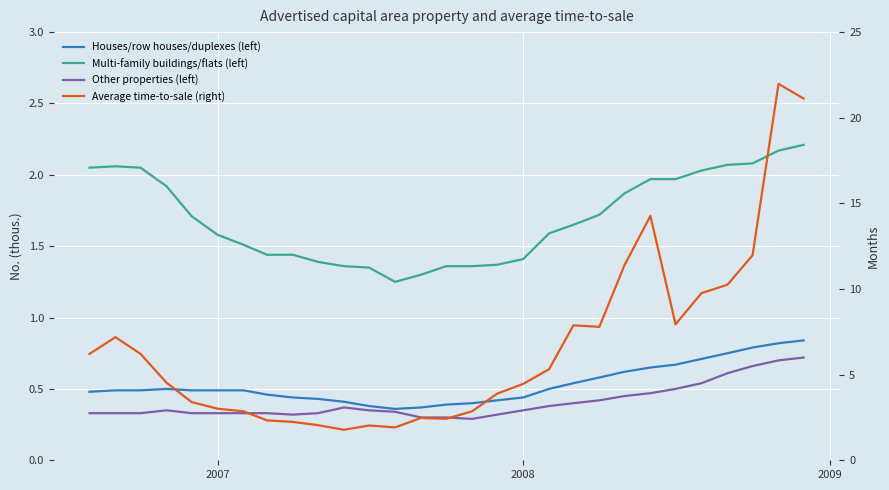

What is the sum of all Average time-to-sale (right) values?

191.5